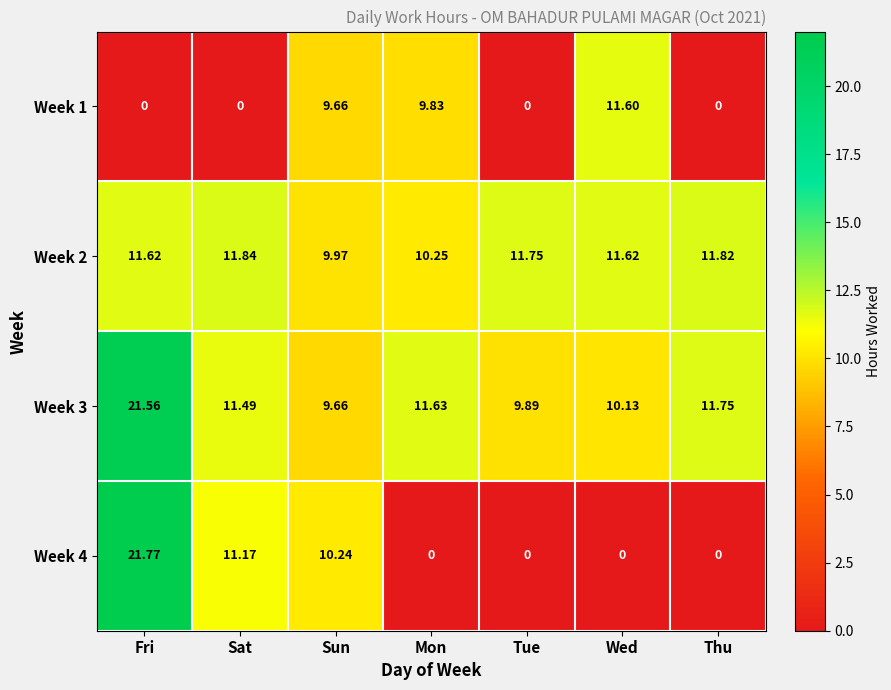

At which category is the sum across all series the highest?

Fri